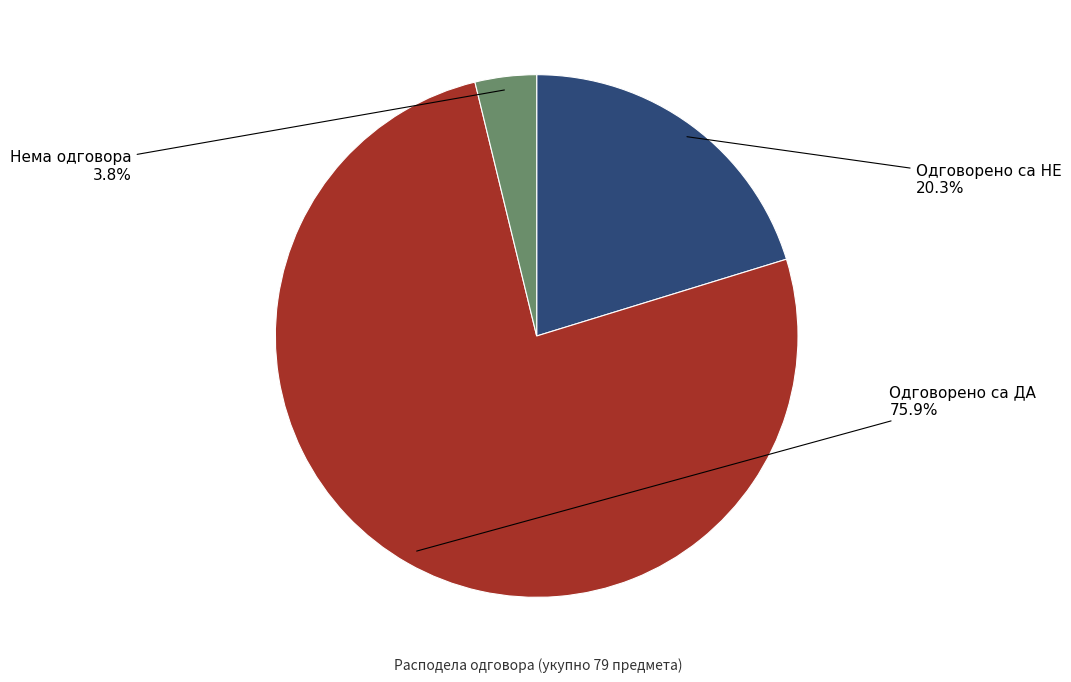

Is there any slice that represents more than half of the pie?

Yes